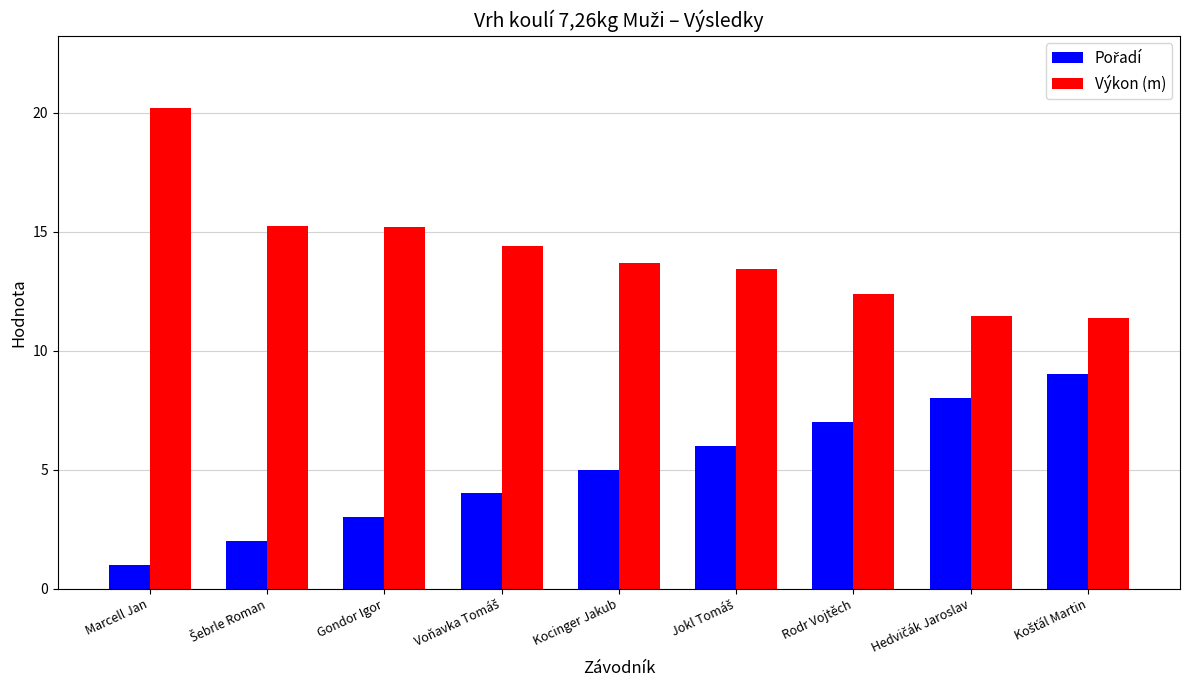

Which label corresponds to the smallest value in the chart?

Marcell Jan